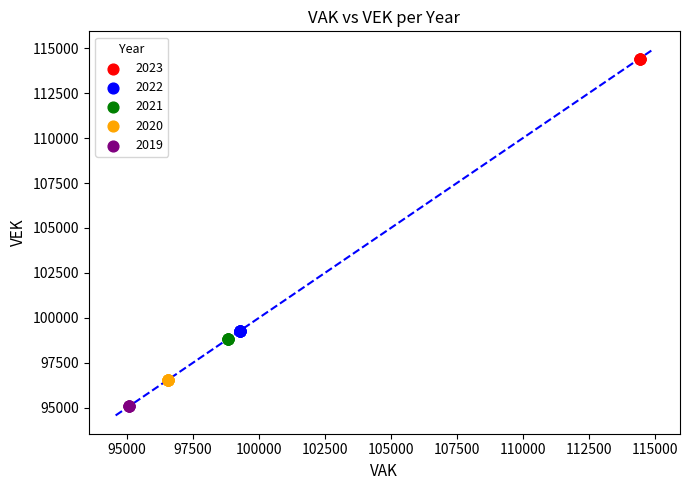

Which series reaches the maximum Y coordinate?

2023